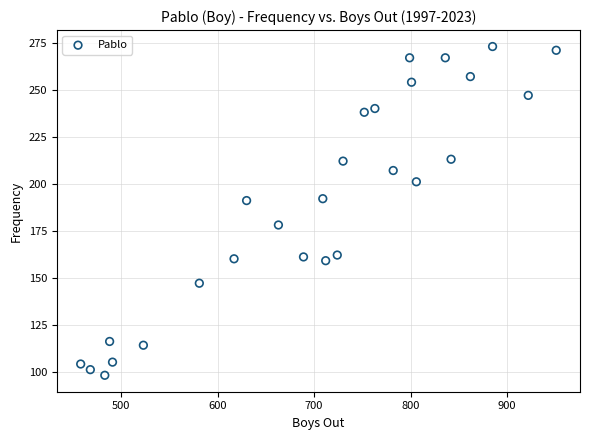

What is the range of X values (max minus min)?

493